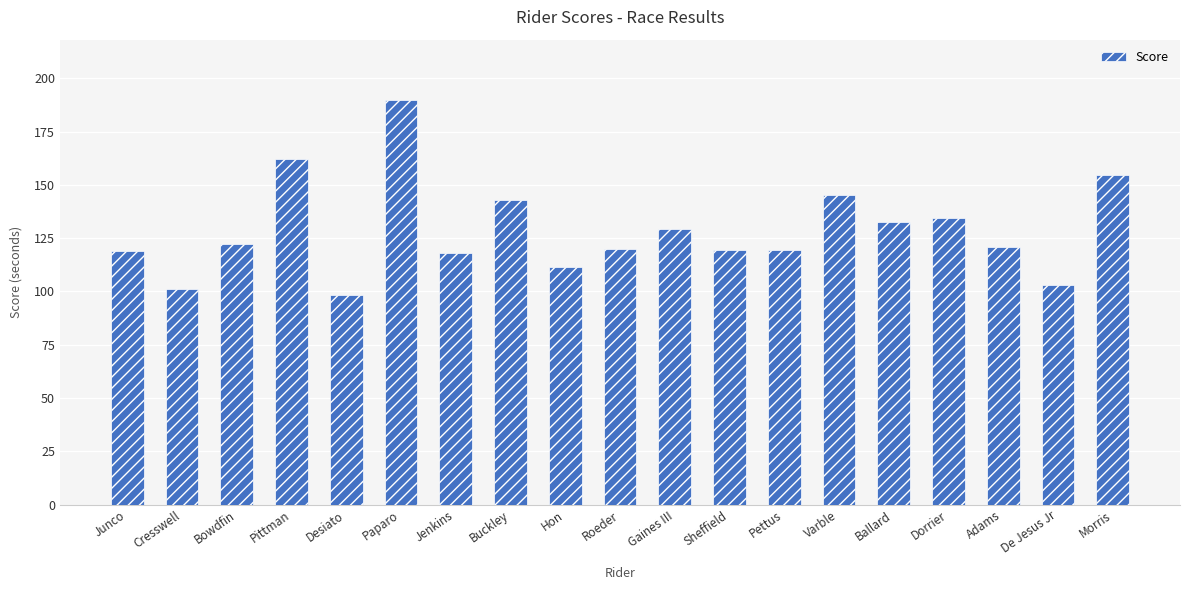

At which category does the chart reach its peak across all series?

Paparo